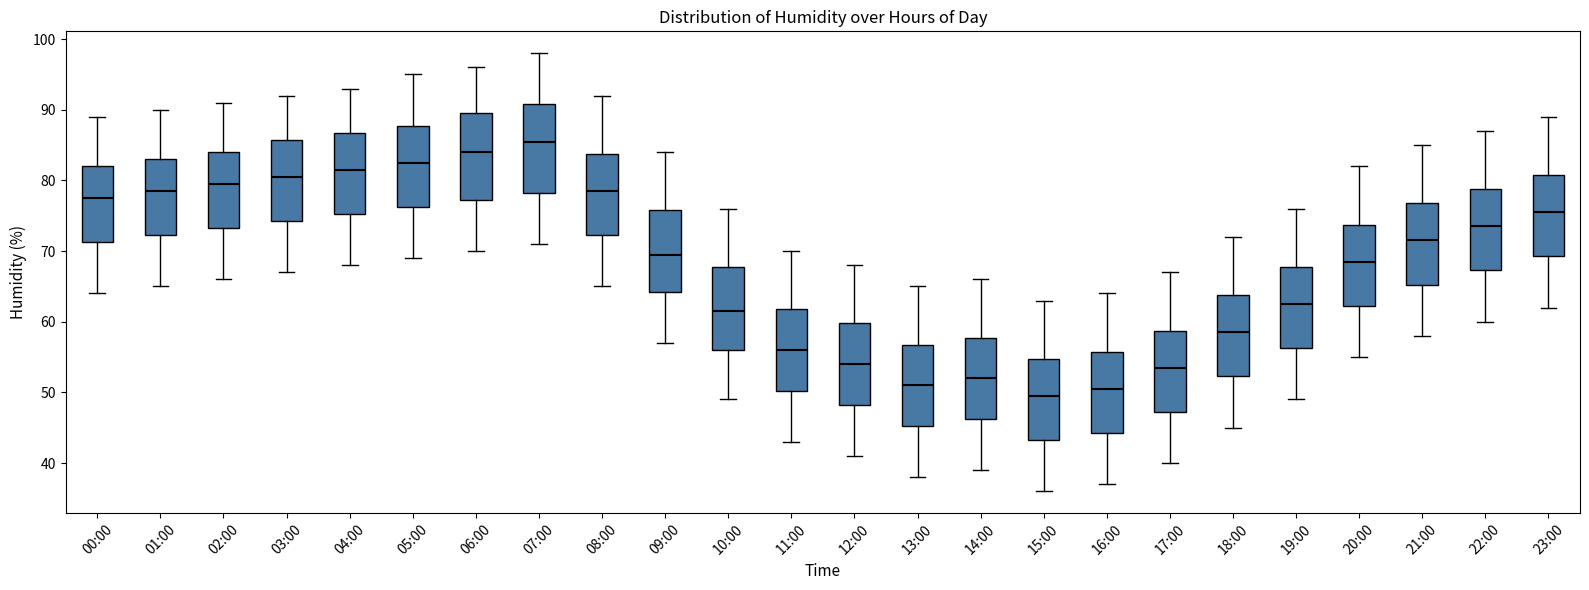

Reading left to right, transcribe this box plot: for each box, give where its median line is, the range the box spans, and where its two whiskers end, as read against the y-axis. The values are not printed on the chart, so give them approximately, as read against the axis.

00:00: median 78, box 71 to 82, whiskers 64 to 89
01:00: median 79, box 72 to 83, whiskers 65 to 90
02:00: median 80, box 73 to 84, whiskers 66 to 91
03:00: median 81, box 74 to 86, whiskers 67 to 92
04:00: median 82, box 75 to 87, whiskers 68 to 93
05:00: median 83, box 76 to 88, whiskers 69 to 95
06:00: median 84, box 77 to 90, whiskers 70 to 96
07:00: median 86, box 78 to 91, whiskers 71 to 98
08:00: median 79, box 72 to 84, whiskers 65 to 92
09:00: median 70, box 64 to 76, whiskers 57 to 84
10:00: median 62, box 56 to 68, whiskers 49 to 76
11:00: median 56, box 50 to 62, whiskers 43 to 70
12:00: median 54, box 48 to 60, whiskers 41 to 68
13:00: median 51, box 45 to 57, whiskers 38 to 65
14:00: median 52, box 46 to 58, whiskers 39 to 66
15:00: median 50, box 43 to 55, whiskers 36 to 63
16:00: median 51, box 44 to 56, whiskers 37 to 64
17:00: median 54, box 47 to 59, whiskers 40 to 67
18:00: median 59, box 52 to 64, whiskers 45 to 72
19:00: median 63, box 56 to 68, whiskers 49 to 76
20:00: median 69, box 62 to 74, whiskers 55 to 82
21:00: median 72, box 65 to 77, whiskers 58 to 85
22:00: median 74, box 67 to 79, whiskers 60 to 87
23:00: median 76, box 69 to 81, whiskers 62 to 89